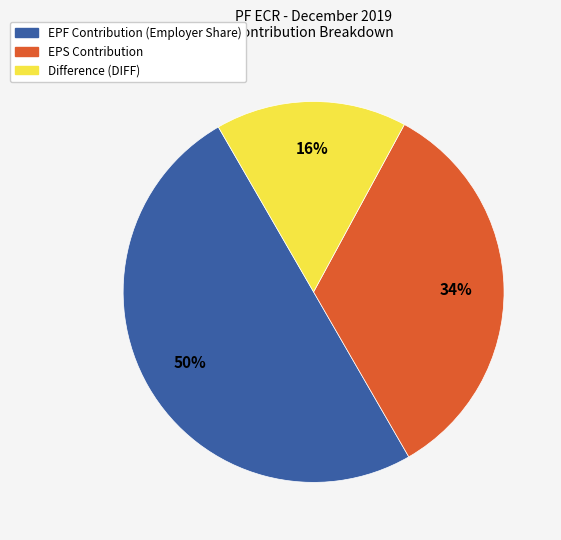

To the nearest percent, what is the average slice percentage?

33%